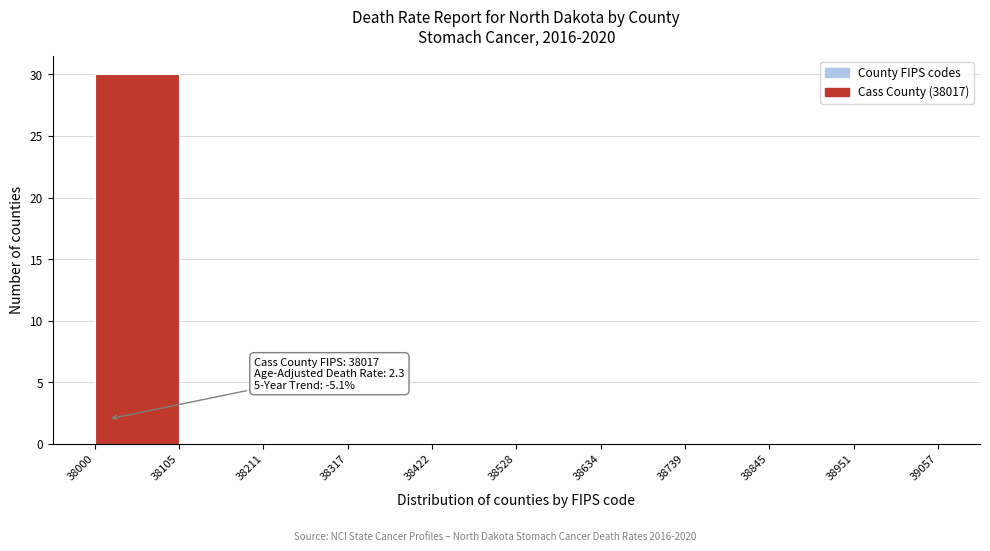

Over which range of the x-axis is the bar tallest?

38000 to 38105